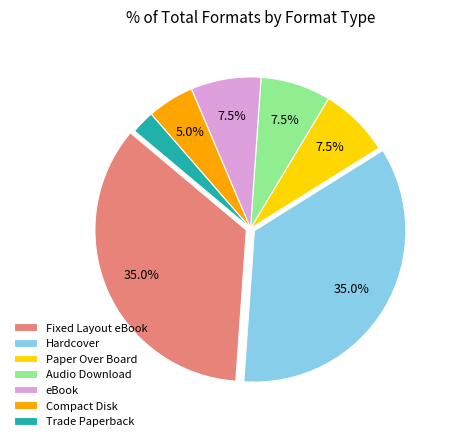

Which slice is the smallest?

Trade Paperback